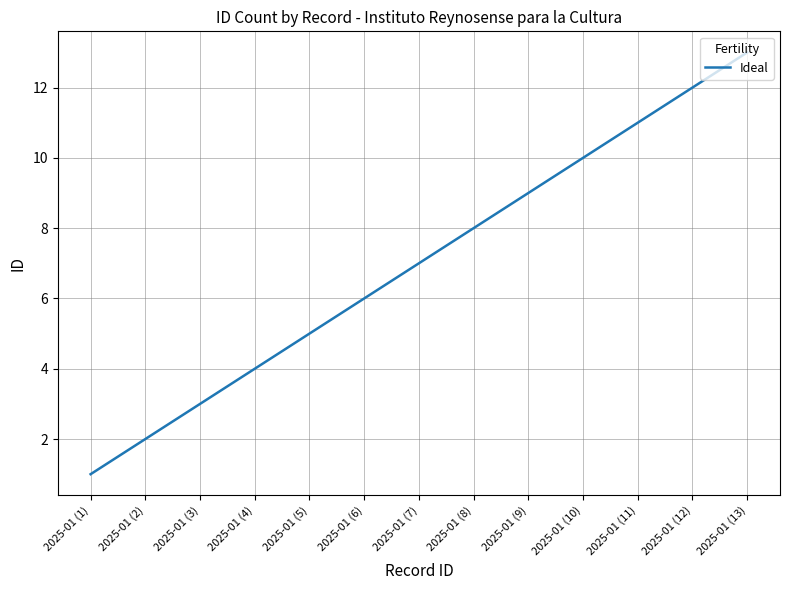

Reading right to left, extract all data points from this chart.

13	12	11	10	9	8	7	6	5	4	3	2	1